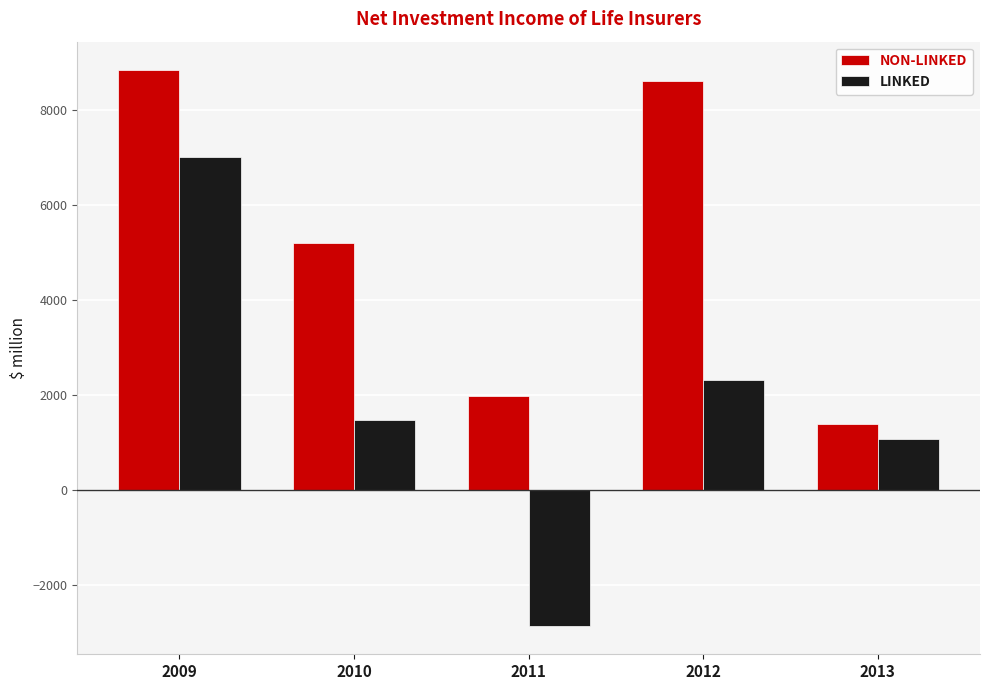

Which category has the highest value across all series?

2009